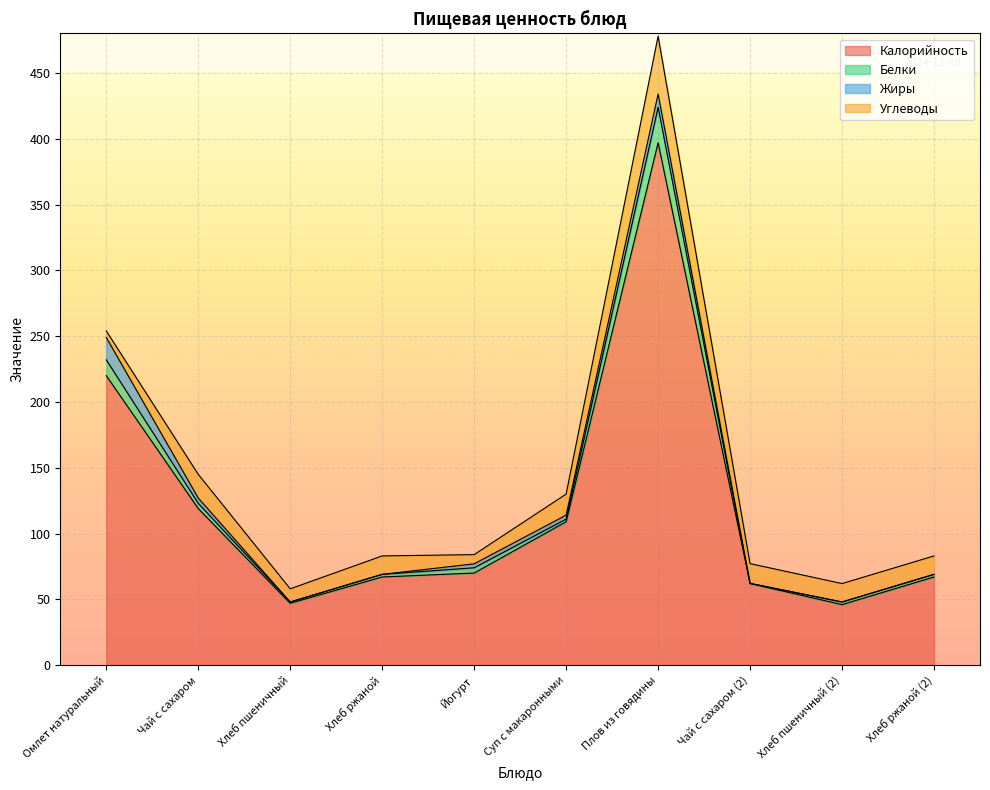

Is it true that Калорийность equals 46.0 at Хлеб пшеничный (2)?

True